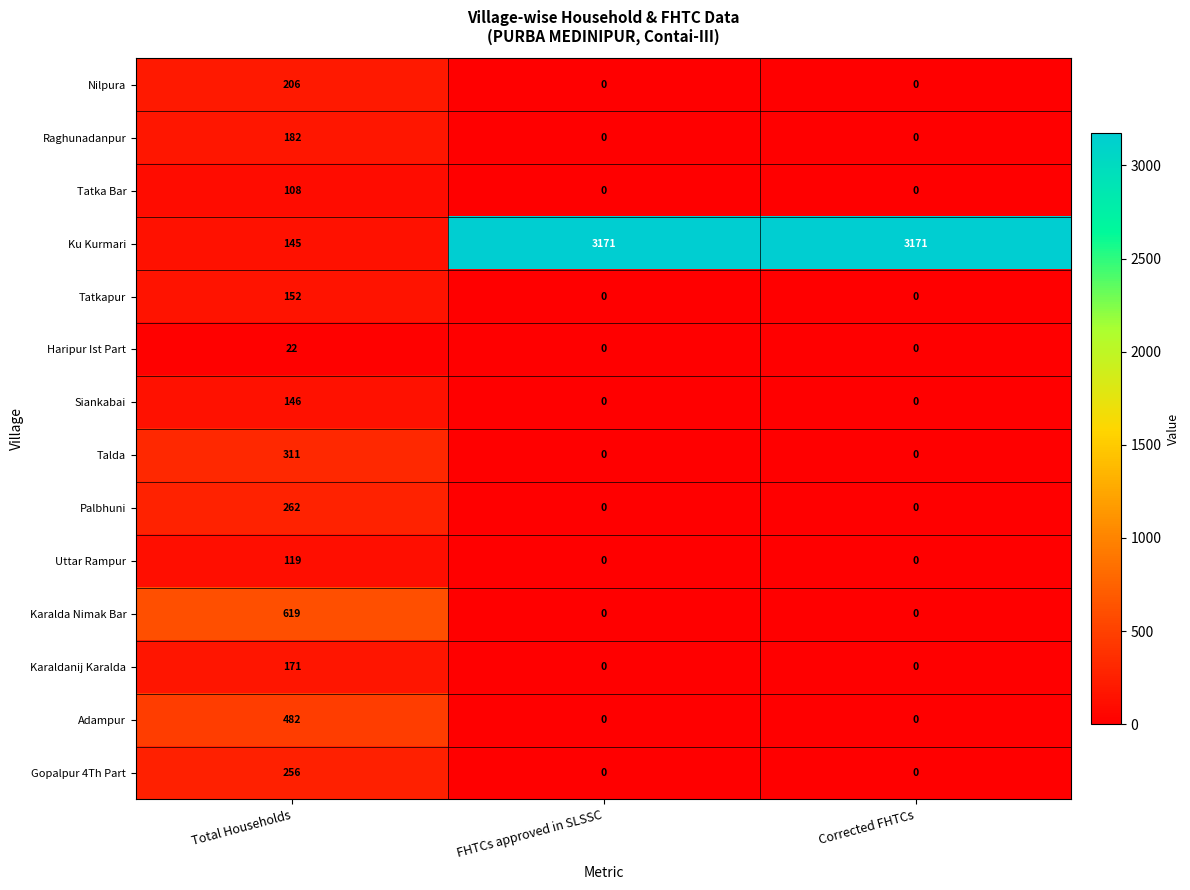

What is the total value across all series at Corrected FHTCs?

3171